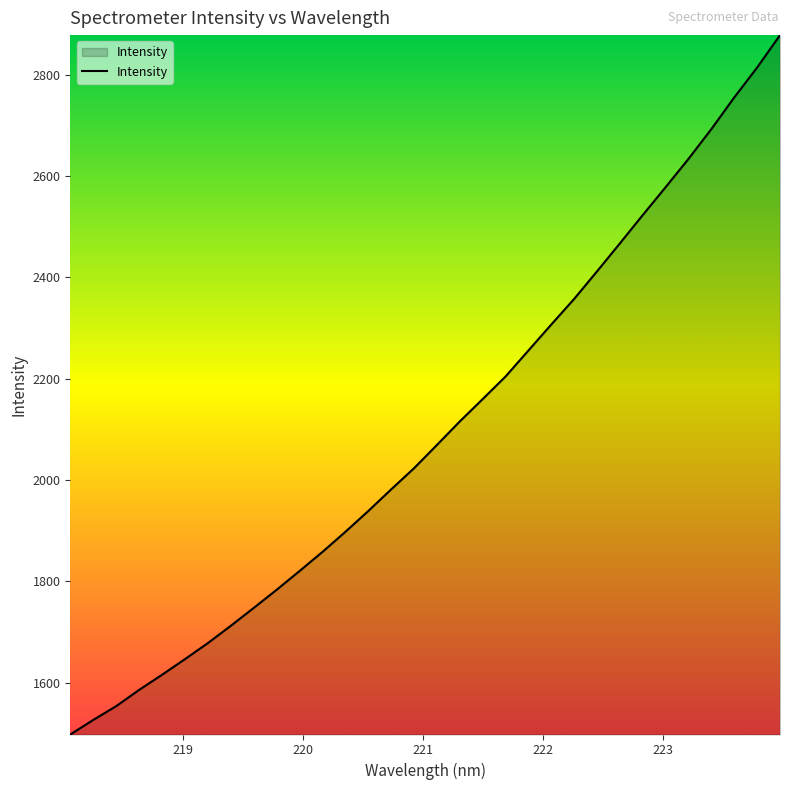

What is the smallest value displayed?

1497.5